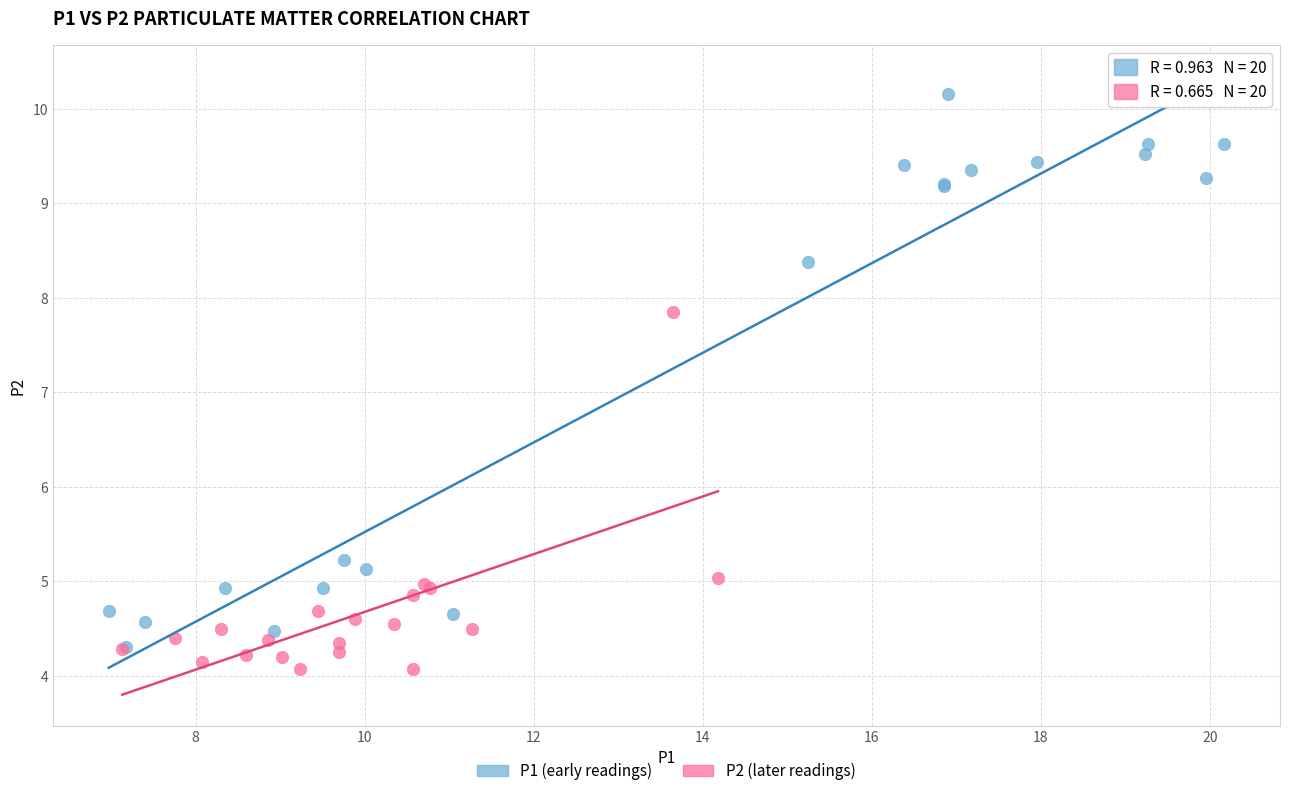

Which series contains the highest Y value?

P1 (early readings)